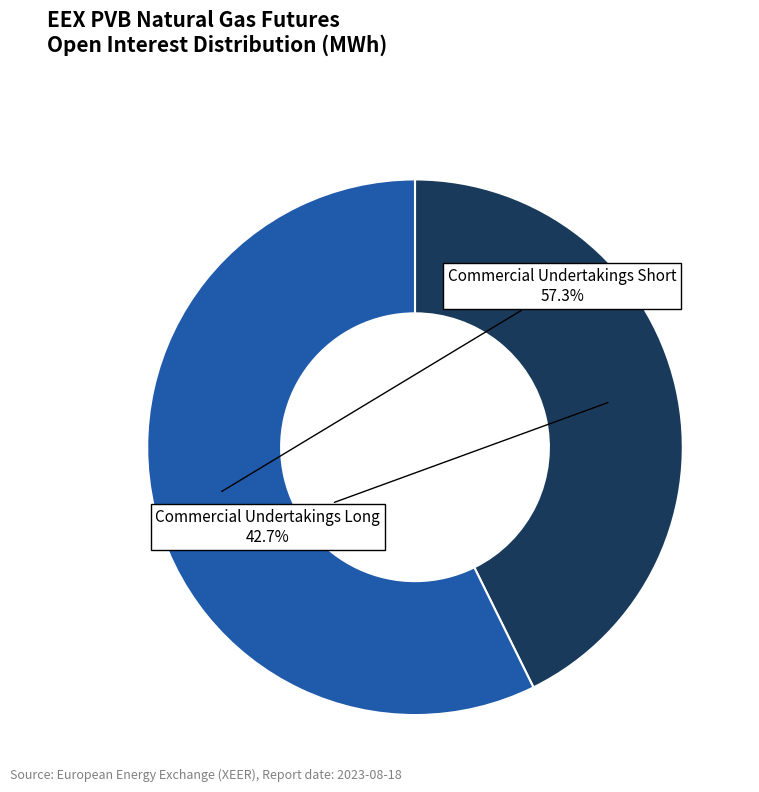

Does any single category account for the majority?

Yes